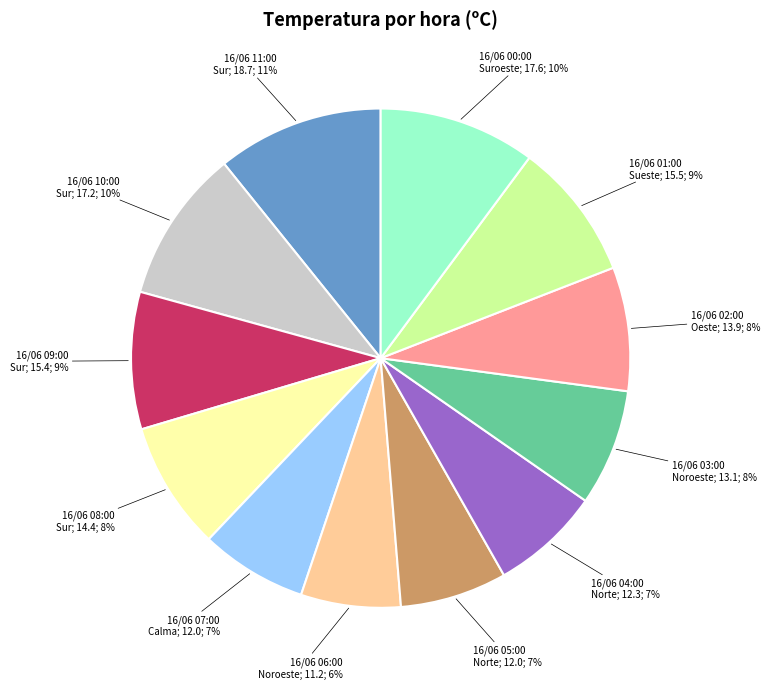

To the nearest percent, what is the average slice percentage?

8%